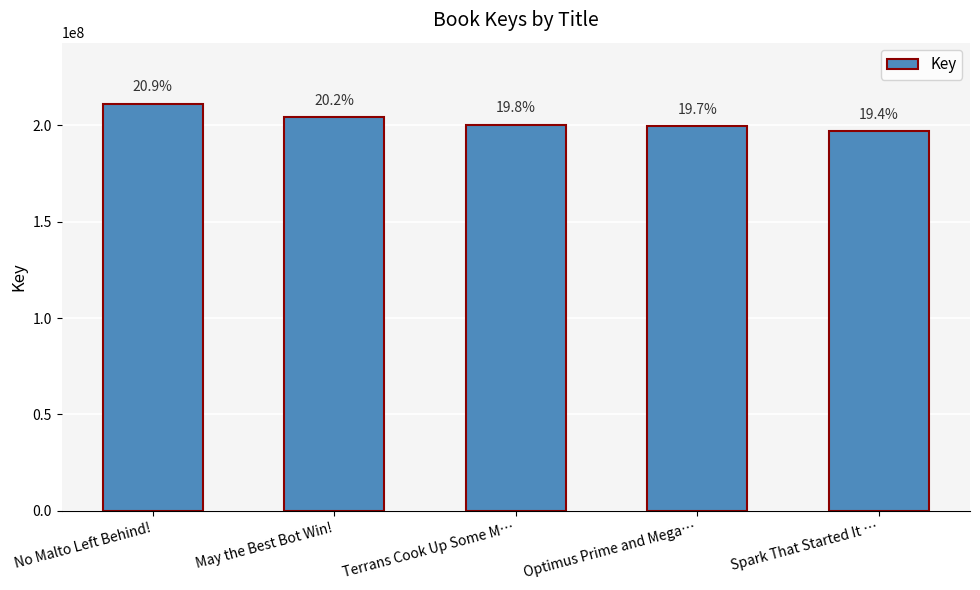

Does the chart contain any negative values?

No